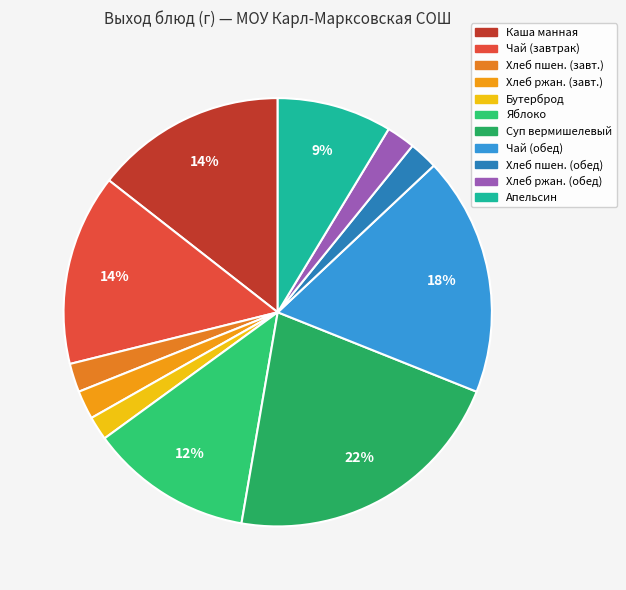

How many segments does this pie chart have?

11